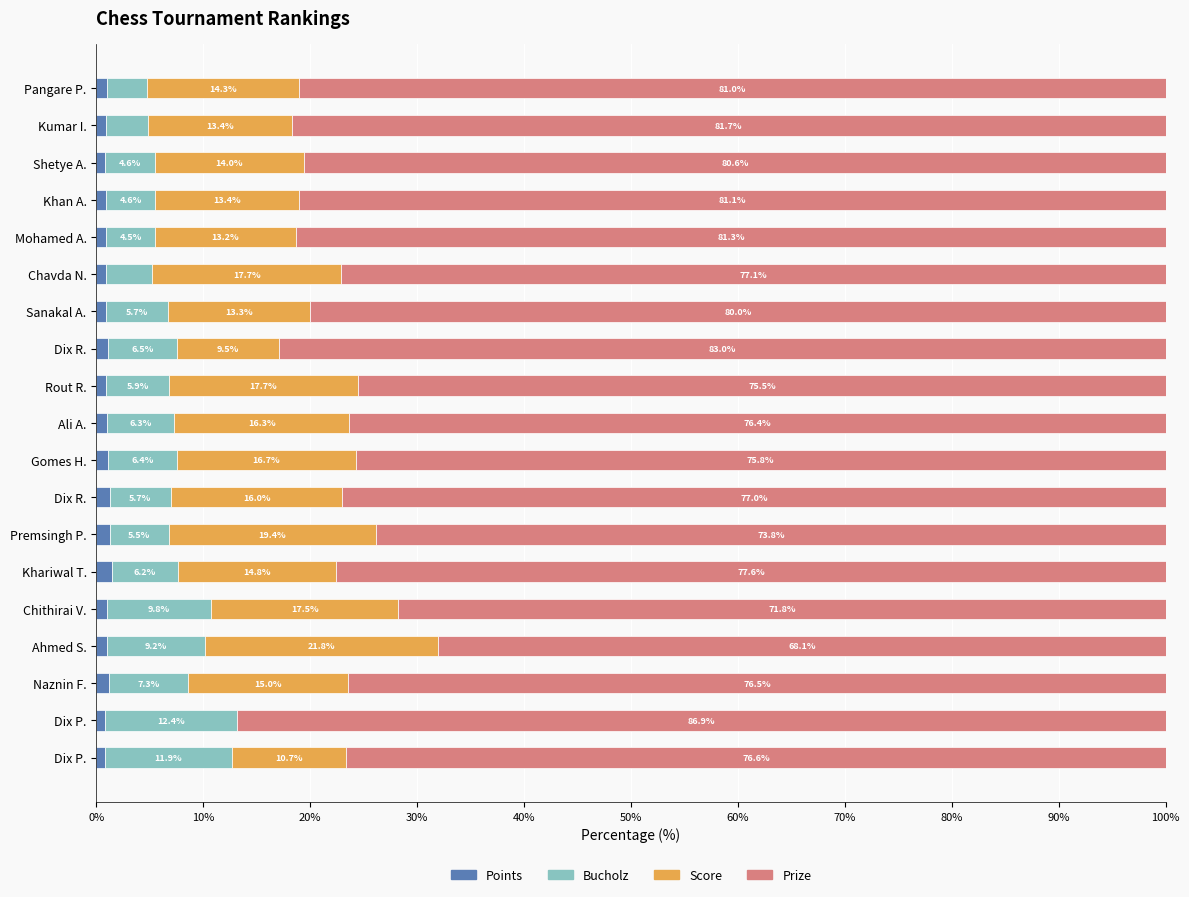

Count the number of categories in the chart.

19